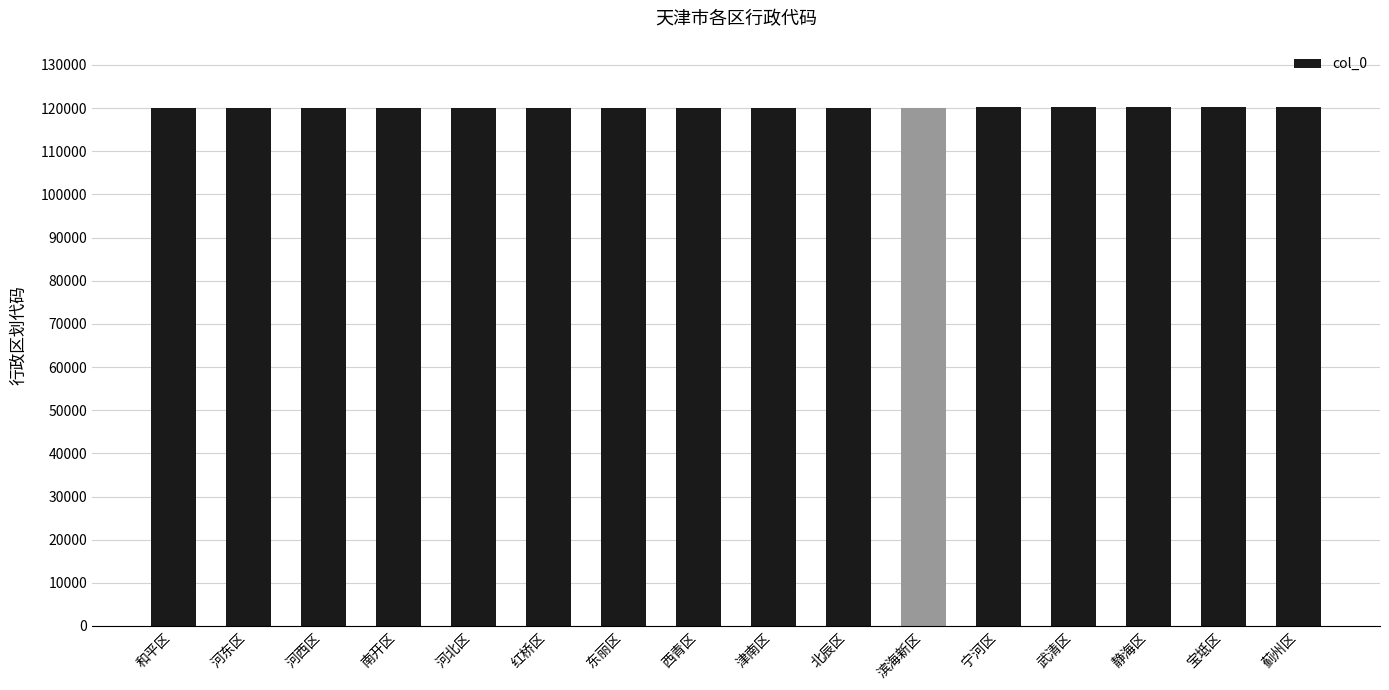

What is the smallest value displayed?

120101